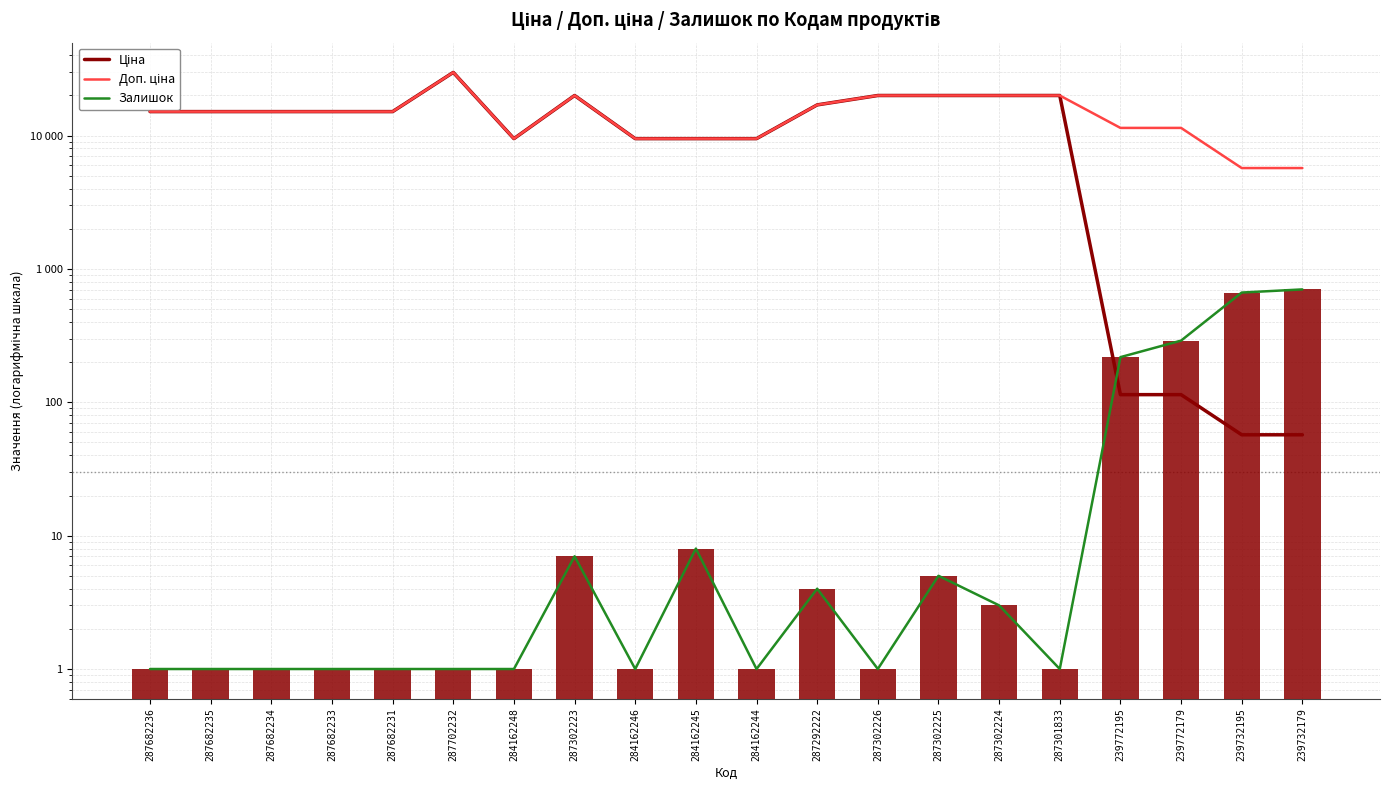

Reading right to left, transcribe all the data shown in this chart.

Ціна: 57.0	57.0	114.1	114.1	19964.2	19964.2	19964.2	19964.2	16976.3	9480.1	9480.1	9480.1	19964.2	9480.1	29747.2	15120.0	15120.0	15120.0	15120.0	15120.0
Доп. ціна: 5705.0	5705.0	11410.0	11410.0	19964.2	19964.2	19964.2	19964.2	16976.3	9480.1	9480.1	9480.1	19964.2	9480.1	29747.2	15120.0	15120.0	15120.0	15120.0	15120.0
Залишок: 702.0	665.0	290.0	218.0	1.0	3.0	5.0	1.0	4.0	1.0	8.0	1.0	7.0	1.0	1.0	1.0	1.0	1.0	1.0	1.0